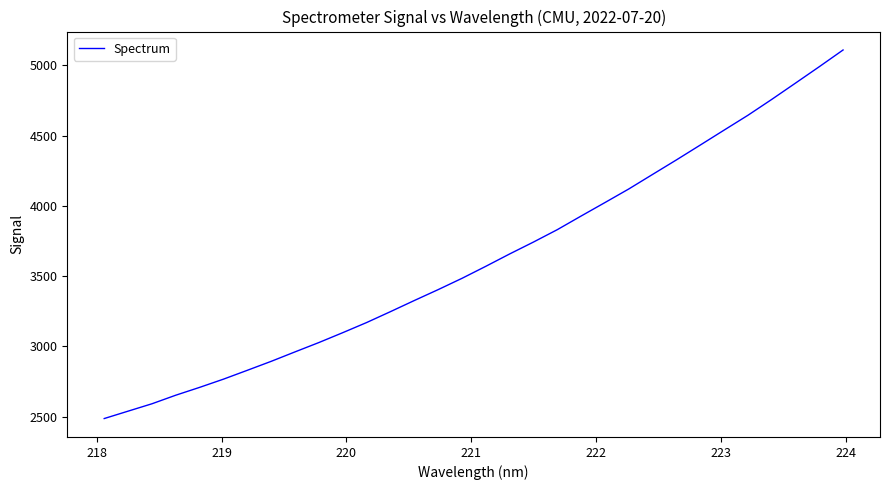

What is the difference between the maximum and minimum values?

2621.3